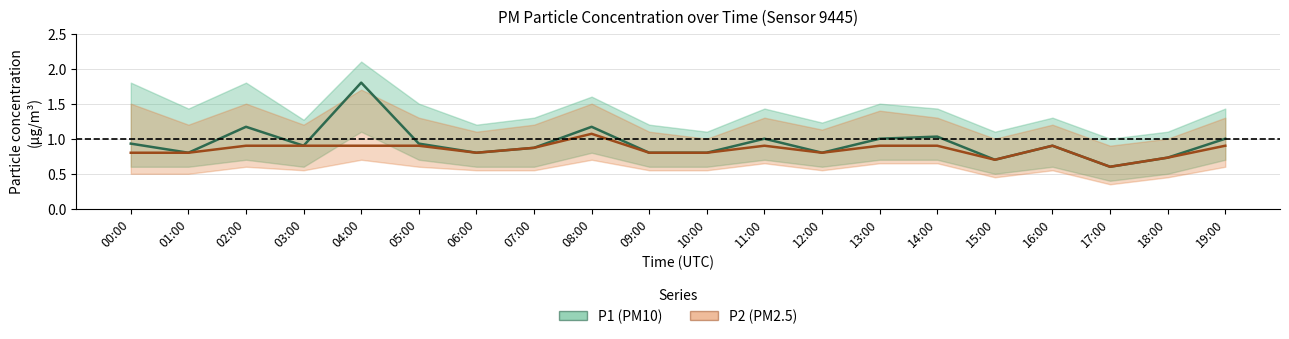

True or false: P2 (PM2.5) and P1 (PM10) cross at least once.

False